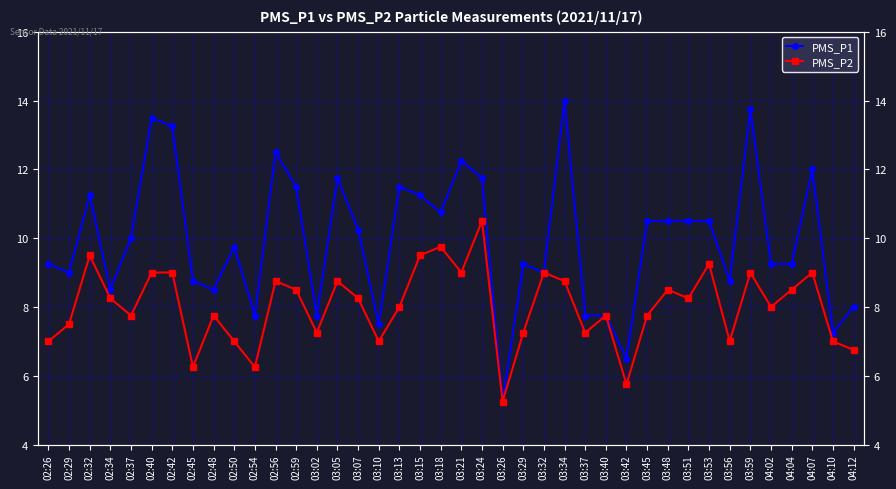

Reading right to left, what are all the values shown in this chart?

PMS_P1: 8.0	7.2	12.0	9.2	9.2	13.8	8.8	10.5	10.5	10.5	10.5	6.5	7.8	7.8	14.0	9.0	9.2	5.2	11.8	12.2	10.8	11.2	11.5	7.5	10.2	11.8	7.8	11.5	12.5	7.8	9.8	8.5	8.8	13.2	13.5	10.0	8.5	11.2	9.0	9.2
PMS_P2: 6.8	7.0	9.0	8.5	8.0	9.0	7.0	9.2	8.2	8.5	7.8	5.8	7.8	7.2	8.8	9.0	7.2	5.2	10.5	9.0	9.8	9.5	8.0	7.0	8.2	8.8	7.2	8.5	8.8	6.2	7.0	7.8	6.2	9.0	9.0	7.8	8.2	9.5	7.5	7.0